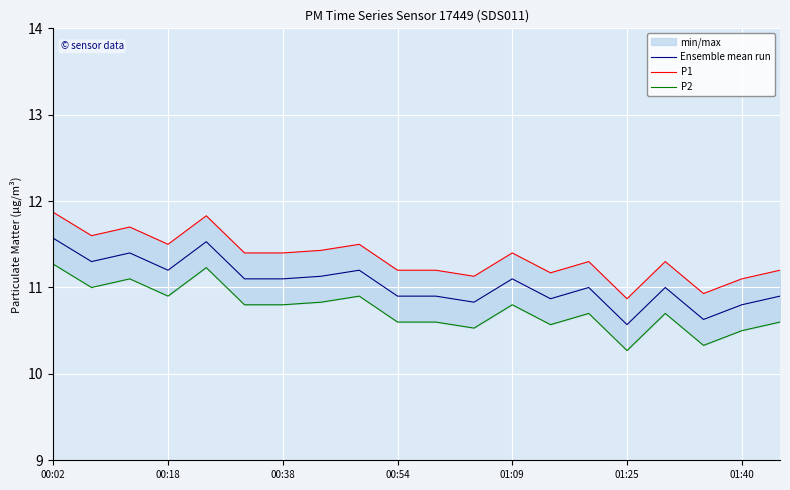

List the series in order of their overall mean, lowest first.

P2, Ensemble mean run, P1